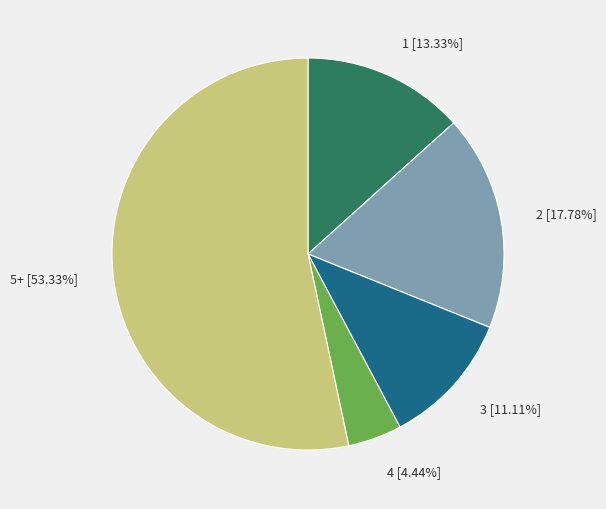

Count the number of slices in the pie.

5